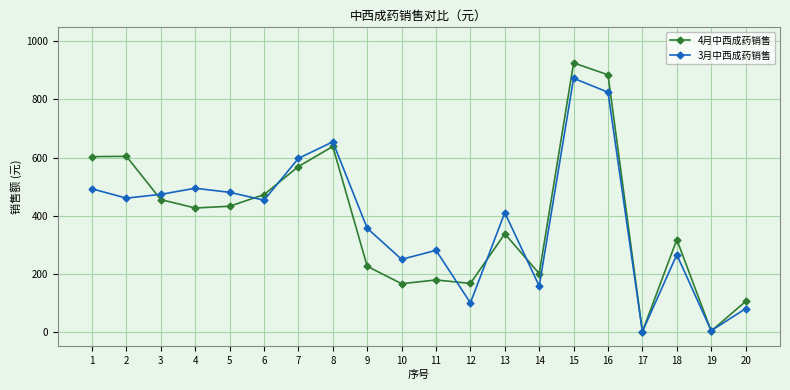

Which category has the highest value across all series?

15